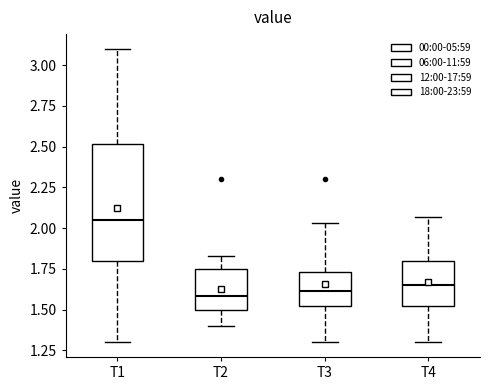

Reading left to right, read every box against the y-axis: the position of its median line, the range the box covers, and the ends of its whiskers. The values are not printed on the chart, so give them approximately, as read against the axis.

T1: median 2.05, box 1.80 to 2.50, whiskers 1.30 to 3.10
T2: median 1.60, box 1.50 to 1.75, whiskers 1.40 to 1.85
T3: median 1.60, box 1.50 to 1.75, whiskers 1.30 to 2.05
T4: median 1.65, box 1.50 to 1.80, whiskers 1.30 to 2.05